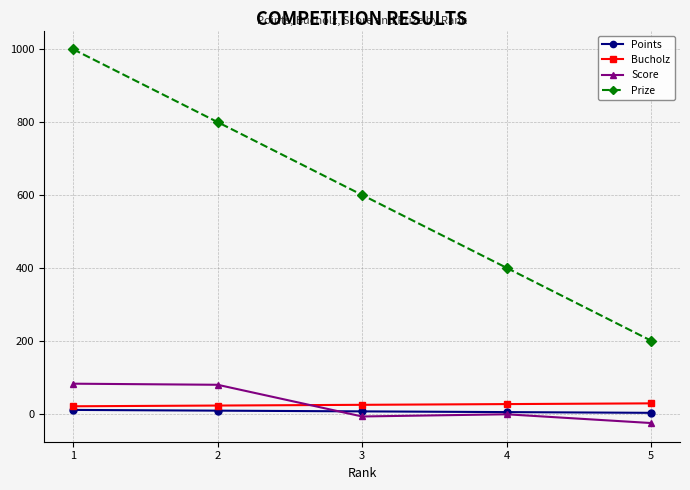

What is the approximate value of Bucholz at 4?

26